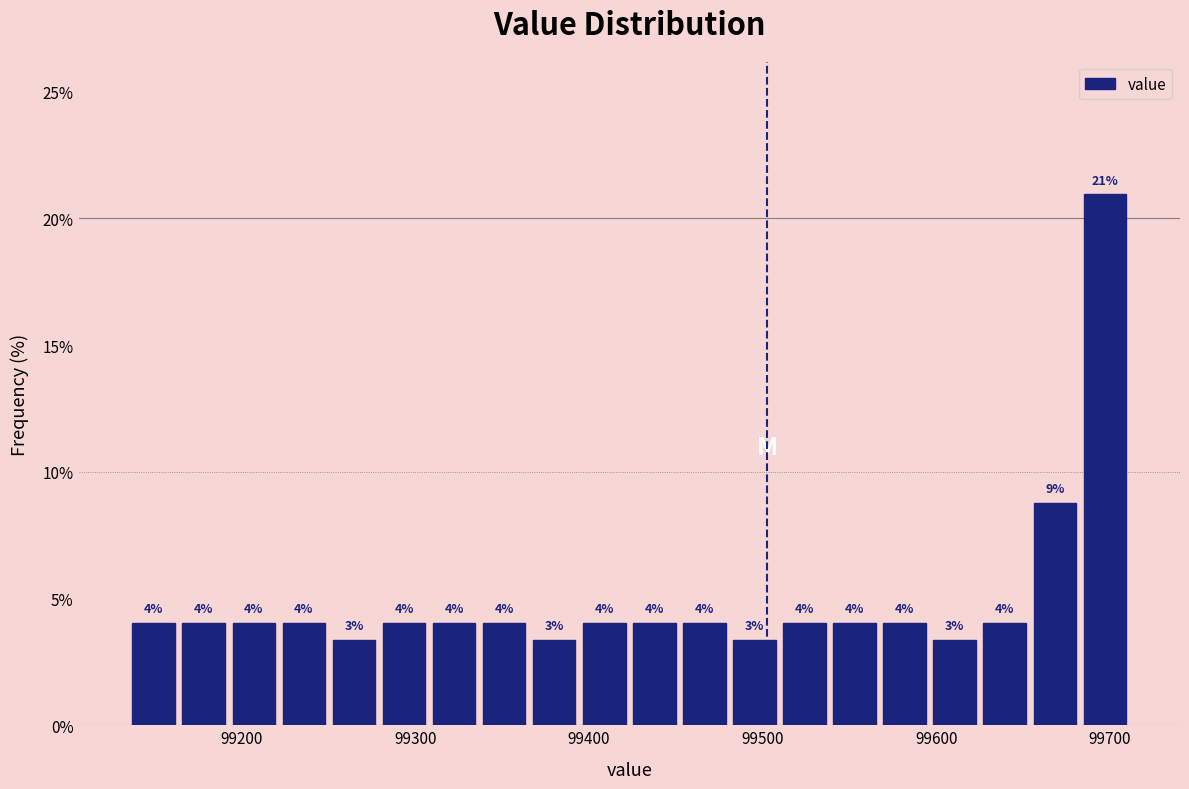

Read against the x-axis, roughly where is the centre of the tallest bar?

99700